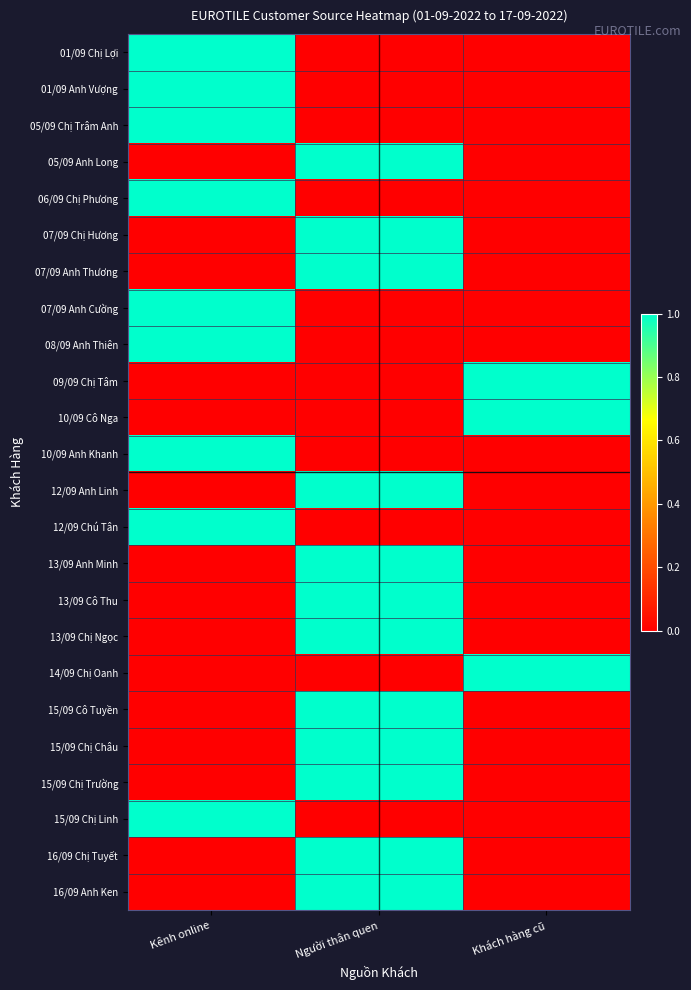

How many categories are shown in the chart?

3